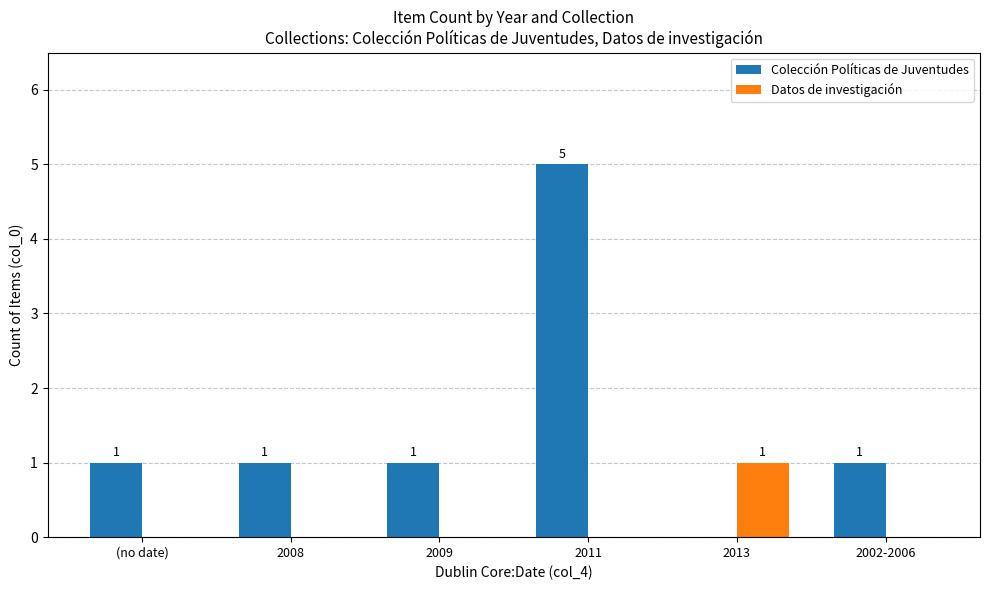

What is the total value across all series at 2013?

1